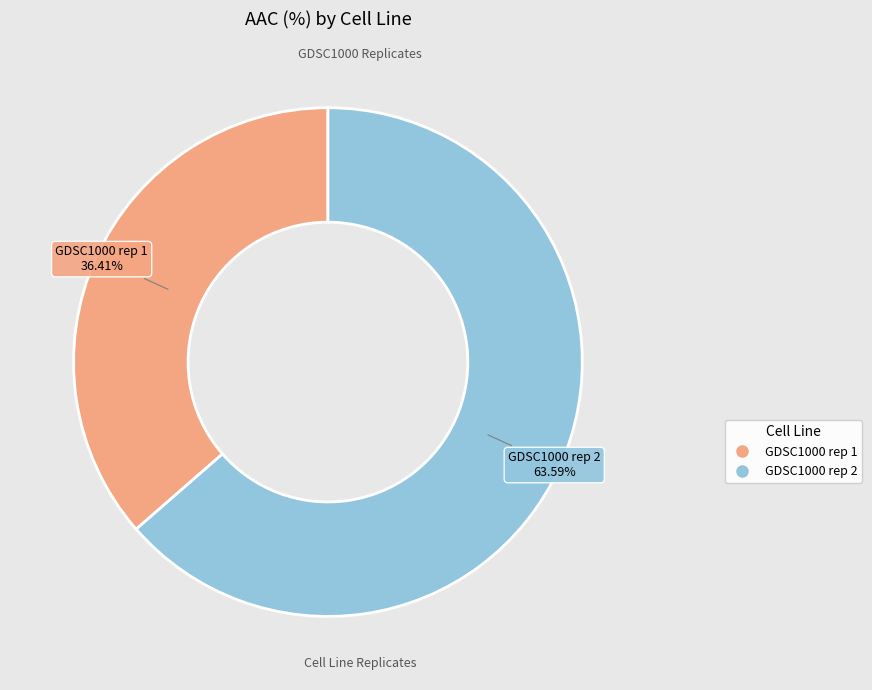

What percentage do GDSC1000 rep 1 and GDSC1000 rep 2 together represent?

100.0%